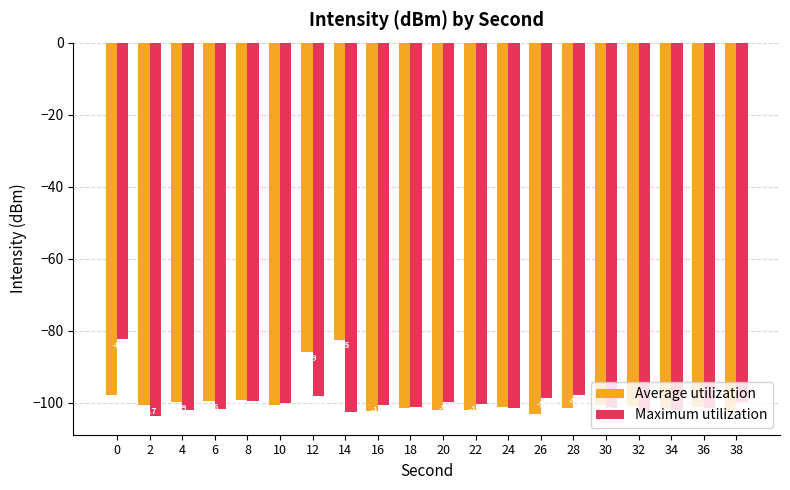

Reading right to left, extract all data points from this chart.

Average utilization: -102.6	-101.3	-101.6	-100.8	-100.5	-101.5	-103.2	-101.3	-101.9	-102.1	-101.5	-102.3	-82.5	-85.9	-100.7	-99.3	-99.6	-99.9	-100.7	-97.8
Maximum utilization: -100.0	-101.6	-102.0	-102.6	-101.6	-98.0	-98.8	-101.5	-100.3	-99.8	-101.3	-100.6	-102.5	-98.1	-100.1	-99.6	-101.8	-101.9	-103.7	-82.4